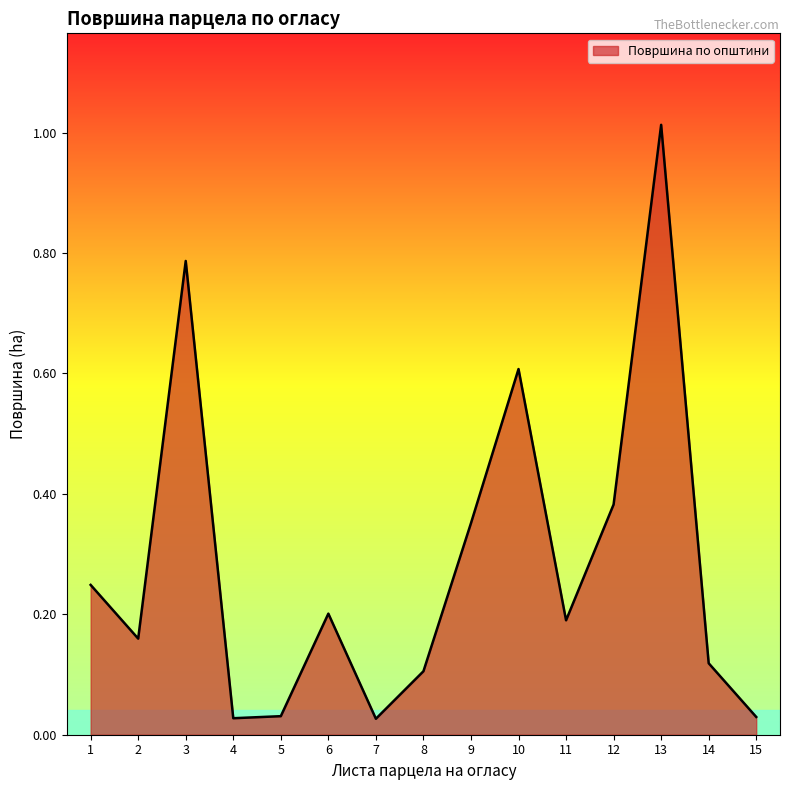

At which category does the chart reach its peak across all series?

13